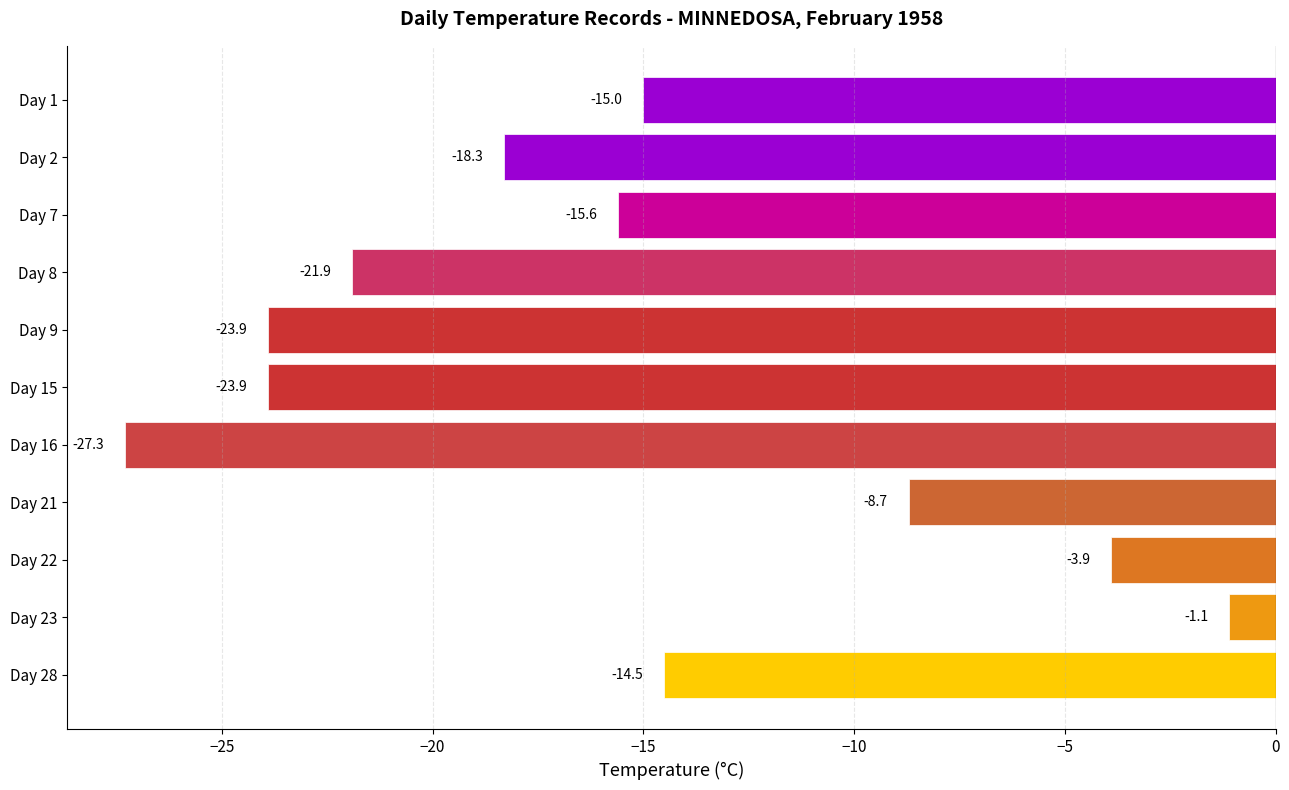

Which has a higher value, Day 22 or Day 1?

Day 22